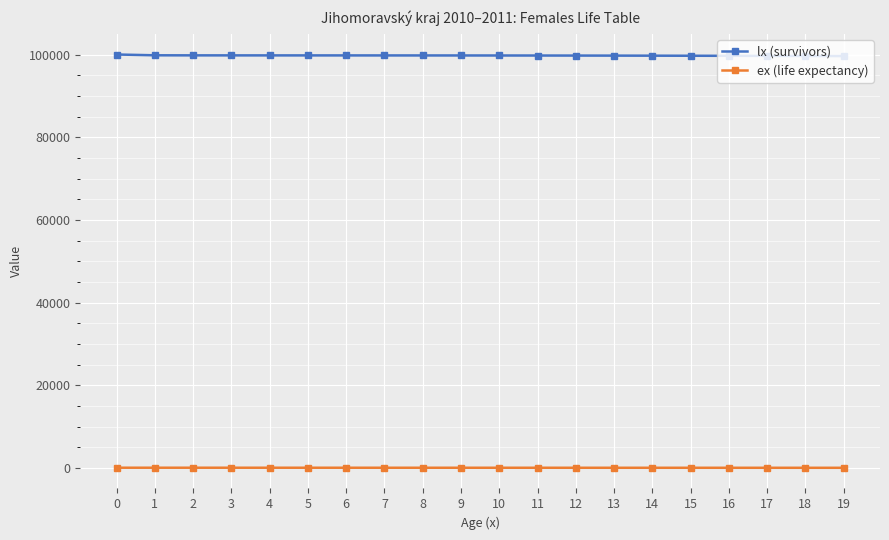

Is it true that ex (life expectancy) equals 80.7 at 1?

True